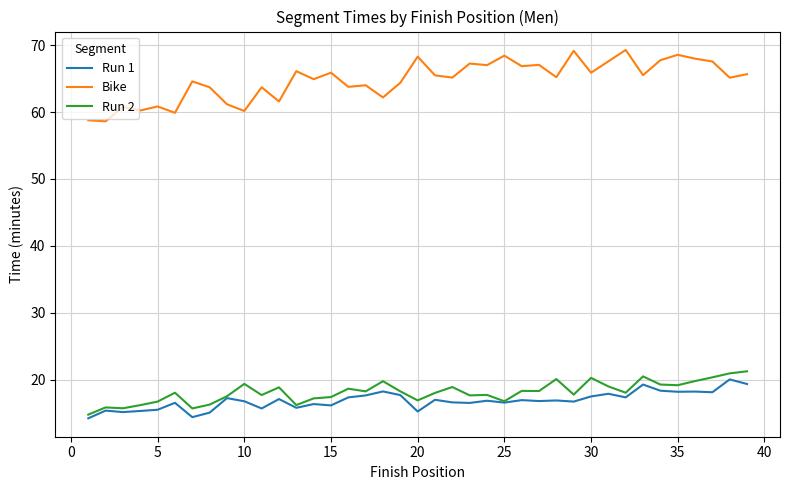

Which series has the largest range (max minus min)?

Bike